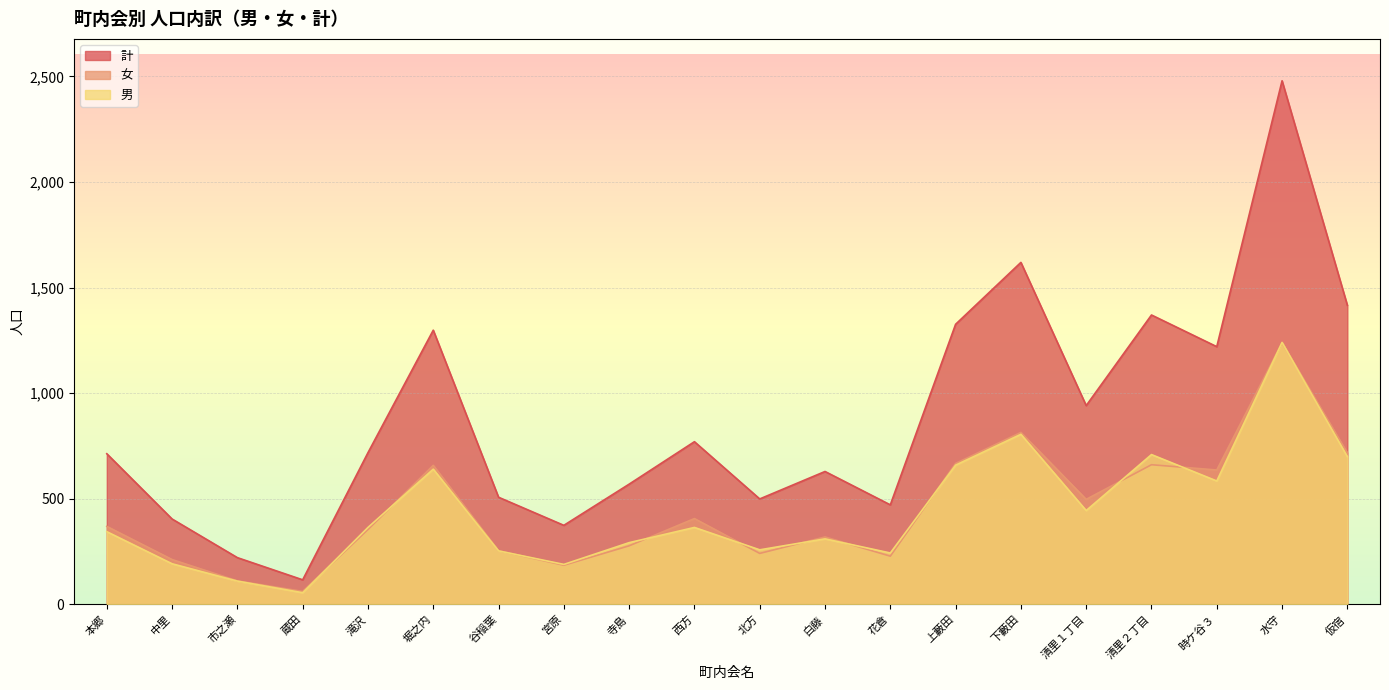

Between 水守 and 蔵田, which is larger?

水守